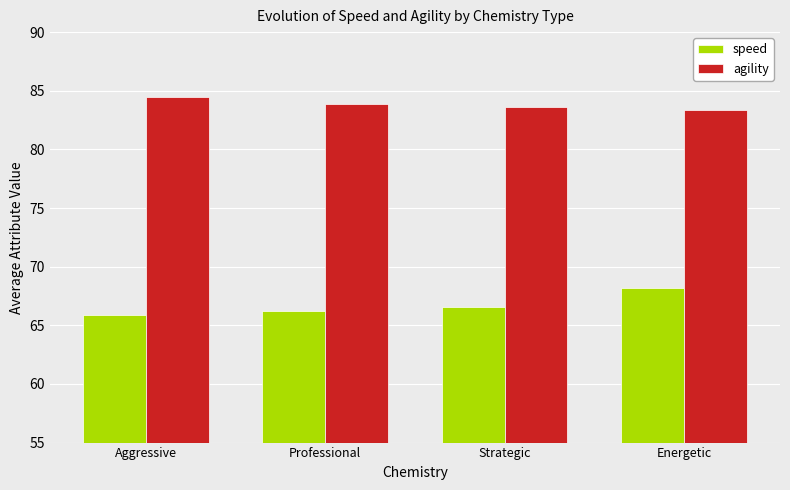

How many groups of bars are there?

4